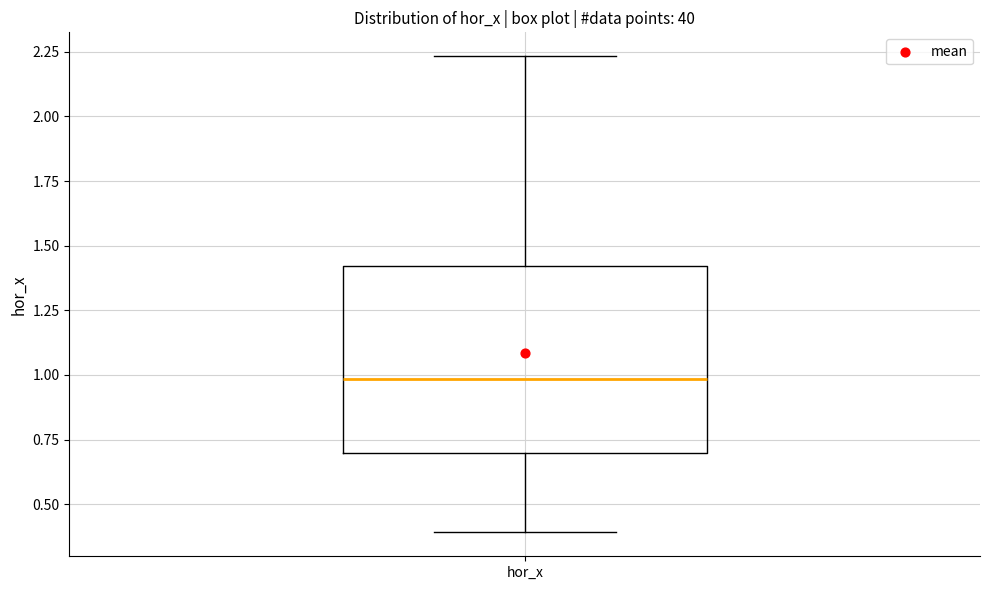

Where is the lower edge of the box for hor_x on the y-axis? The values are not printed on the chart, so give them approximately, as read against the axis.

0.70